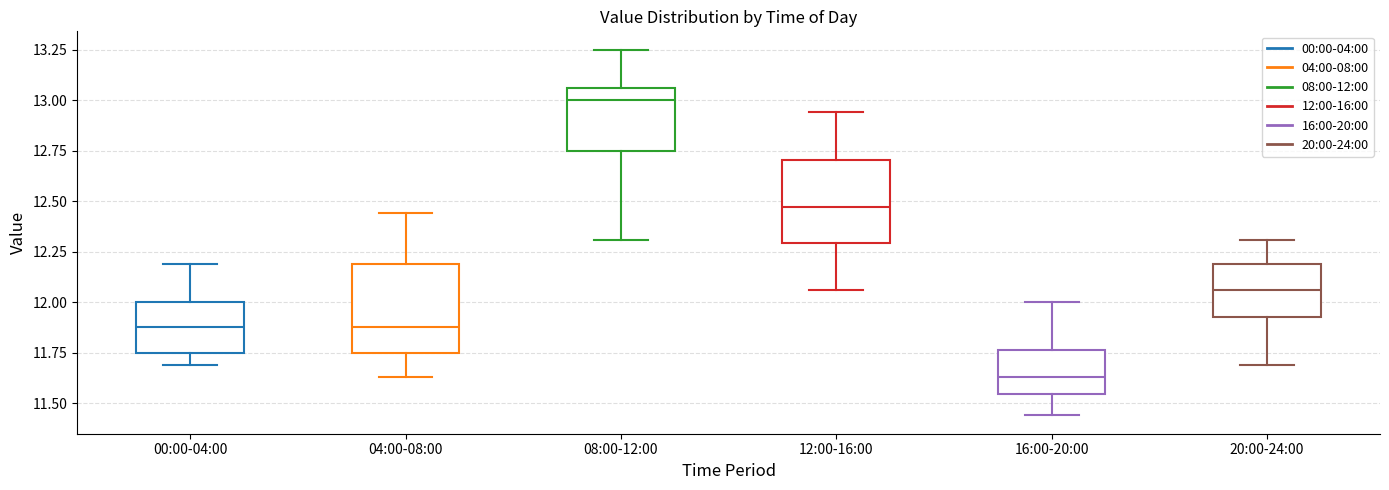

Where is the lower edge of the box for 04:00-08:00 on the y-axis? The values are not printed on the chart, so give them approximately, as read against the axis.

11.75